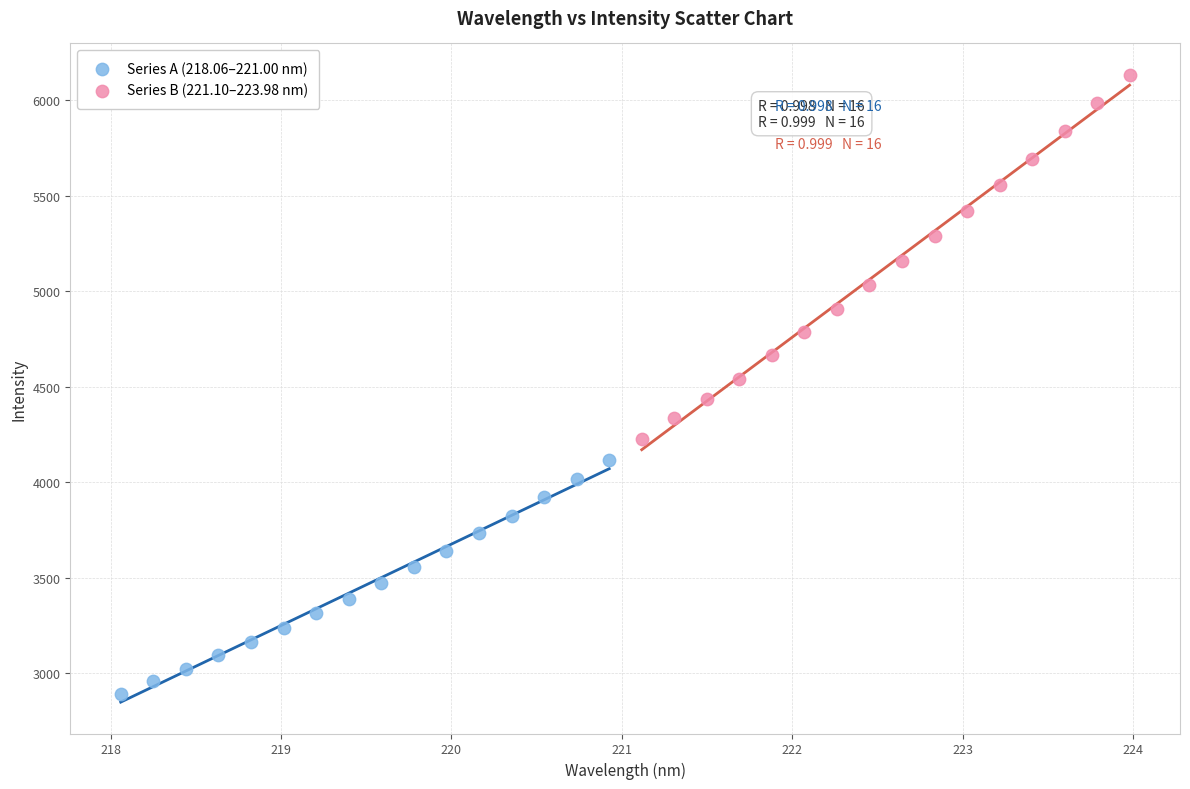

Which series contains the highest Y value?

Series B (221.10–223.98 nm)